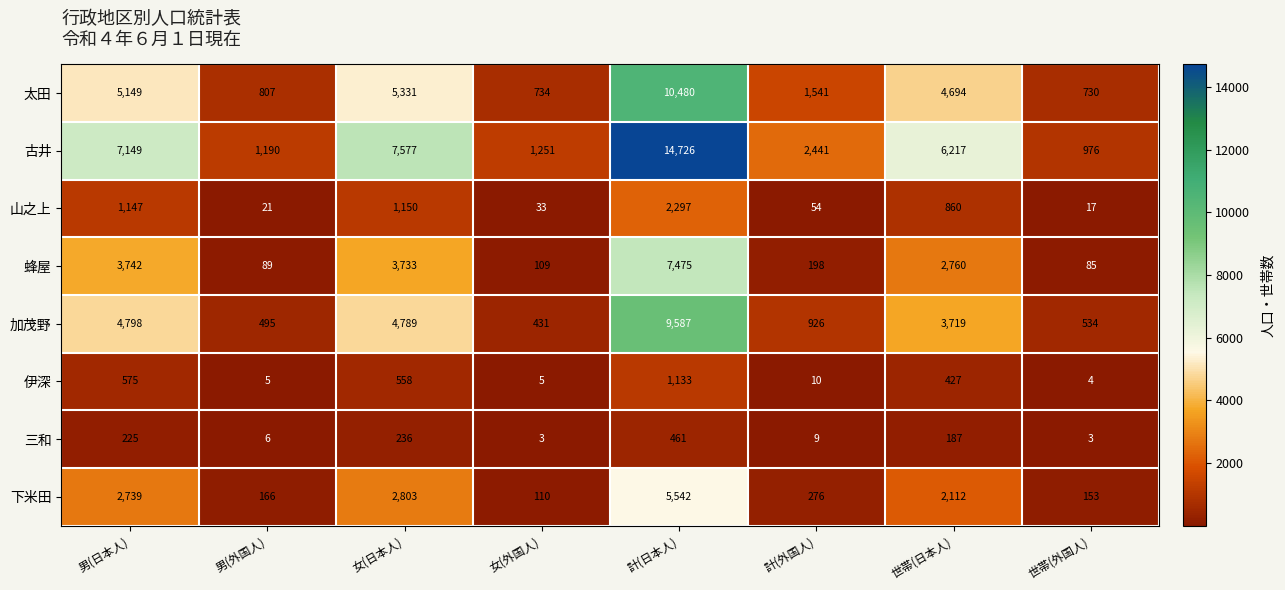

What is the spread (max minus min) of values at 計(日本人)?

14265